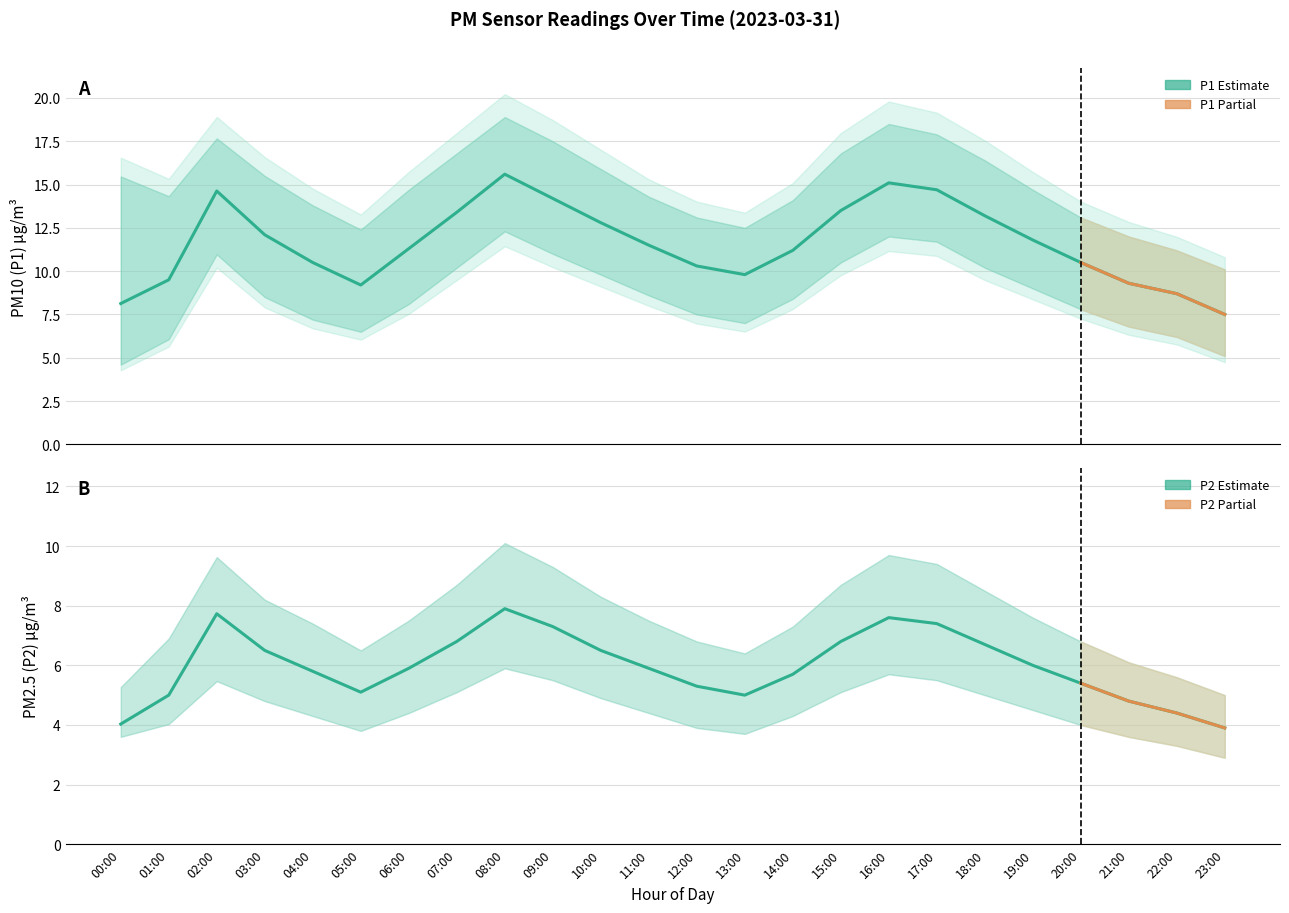

List the series in order of their peak value, lowest first.

P2_lower, P2, P2_upper, P1_lower, P1, P1_upper